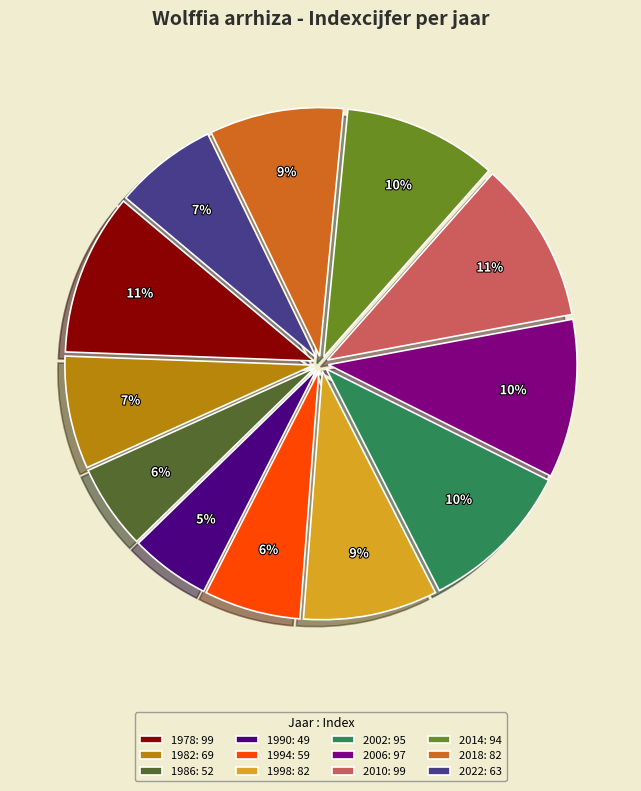

To the nearest percent, what percentage of the pie is 1998?

9%